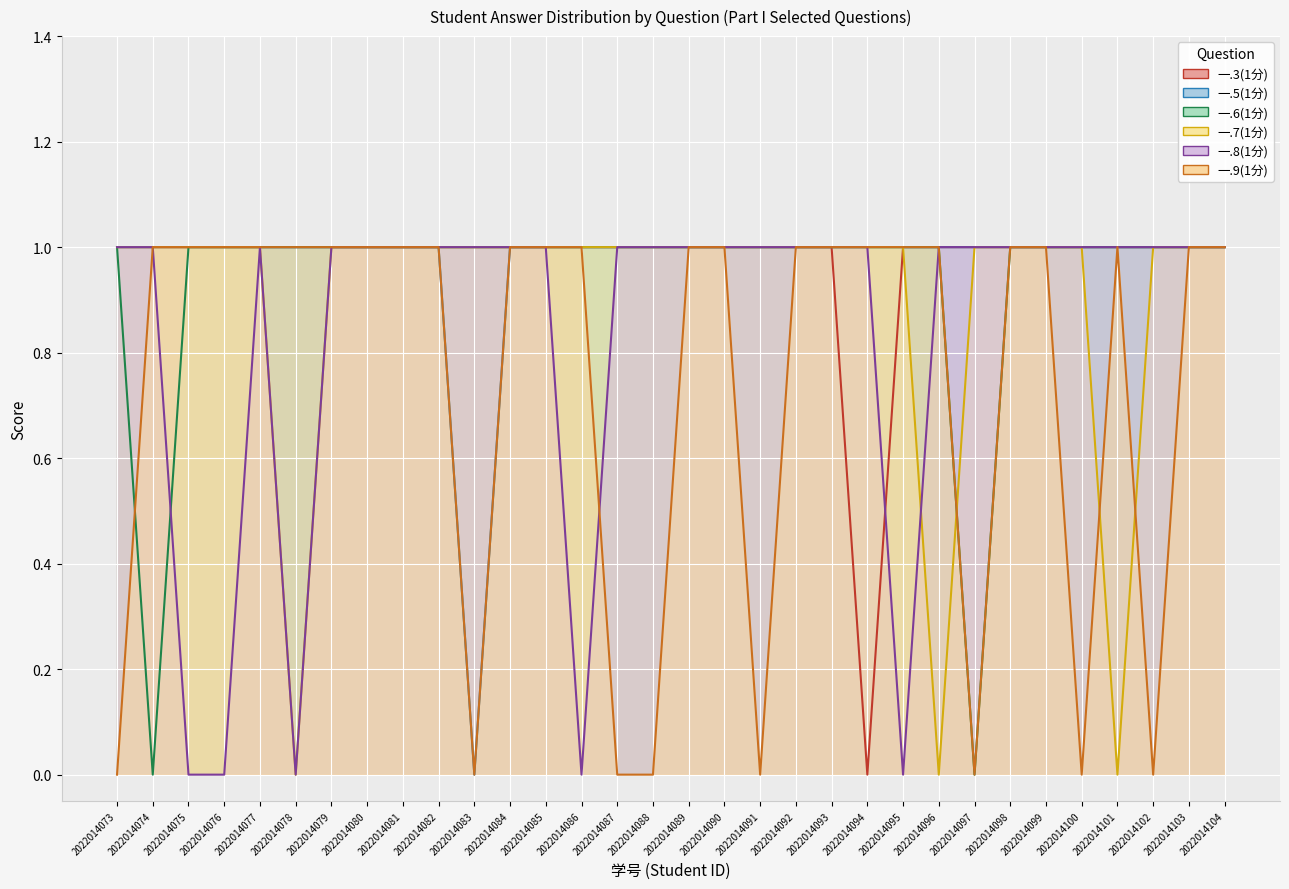

Reading left to right, transcribe all the data shown in this chart.

一.3(1分): 2022014073=1	2022014074=1	2022014075=1	2022014076=1	2022014077=1	2022014078=1	2022014079=1	2022014080=1	2022014081=1	2022014082=1	2022014083=1	2022014084=1	2022014085=1	2022014086=1	2022014087=1	2022014088=1	2022014089=1	2022014090=1	2022014091=1	2022014092=1	2022014093=1	2022014094=0	2022014095=1	2022014096=1	2022014097=1	2022014098=1	2022014099=1	2022014100=1	2022014101=1	2022014102=1	2022014103=1	2022014104=1
一.5(1分): 2022014073=1	2022014074=1	2022014075=1	2022014076=1	2022014077=1	2022014078=1	2022014079=1	2022014080=1	2022014081=1	2022014082=1	2022014083=0	2022014084=1	2022014085=1	2022014086=1	2022014087=1	2022014088=1	2022014089=1	2022014090=1	2022014091=1	2022014092=1	2022014093=1	2022014094=1	2022014095=1	2022014096=1	2022014097=1	2022014098=1	2022014099=1	2022014100=1	2022014101=1	2022014102=1	2022014103=1	2022014104=1
一.6(1分): 2022014073=1	2022014074=0	2022014075=1	2022014076=1	2022014077=1	2022014078=1	2022014079=1	2022014080=1	2022014081=1	2022014082=1	2022014083=1	2022014084=1	2022014085=1	2022014086=1	2022014087=1	2022014088=1	2022014089=1	2022014090=1	2022014091=1	2022014092=1	2022014093=1	2022014094=1	2022014095=1	2022014096=1	2022014097=0	2022014098=1	2022014099=1	2022014100=1	2022014101=1	2022014102=1	2022014103=1	2022014104=1
一.7(1分): 2022014073=1	2022014074=1	2022014075=1	2022014076=1	2022014077=1	2022014078=0	2022014079=1	2022014080=1	2022014081=1	2022014082=1	2022014083=1	2022014084=1	2022014085=1	2022014086=1	2022014087=1	2022014088=1	2022014089=1	2022014090=1	2022014091=1	2022014092=1	2022014093=1	2022014094=1	2022014095=1	2022014096=0	2022014097=1	2022014098=1	2022014099=1	2022014100=1	2022014101=0	2022014102=1	2022014103=1	2022014104=1
一.8(1分): 2022014073=1	2022014074=1	2022014075=0	2022014076=0	2022014077=1	2022014078=0	2022014079=1	2022014080=1	2022014081=1	2022014082=1	2022014083=1	2022014084=1	2022014085=1	2022014086=0	2022014087=1	2022014088=1	2022014089=1	2022014090=1	2022014091=1	2022014092=1	2022014093=1	2022014094=1	2022014095=0	2022014096=1	2022014097=1	2022014098=1	2022014099=1	2022014100=1	2022014101=1	2022014102=1	2022014103=1	2022014104=1
一.9(1分): 2022014073=0	2022014074=1	2022014075=1	2022014076=1	2022014077=1	2022014078=1	2022014079=1	2022014080=1	2022014081=1	2022014082=1	2022014083=0	2022014084=1	2022014085=1	2022014086=1	2022014087=0	2022014088=0	2022014089=1	2022014090=1	2022014091=0	2022014092=1	2022014093=1	2022014094=1	2022014095=1	2022014096=1	2022014097=0	2022014098=1	2022014099=1	2022014100=0	2022014101=1	2022014102=0	2022014103=1	2022014104=1